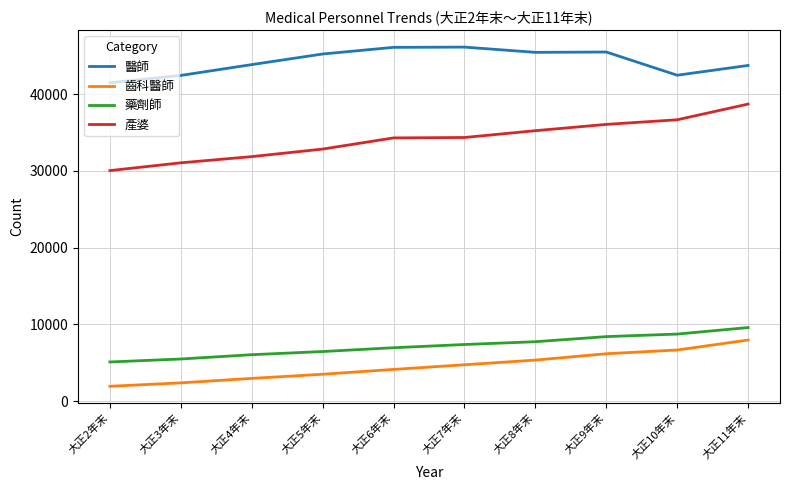

What is the sum of all 產婆 values?

341072